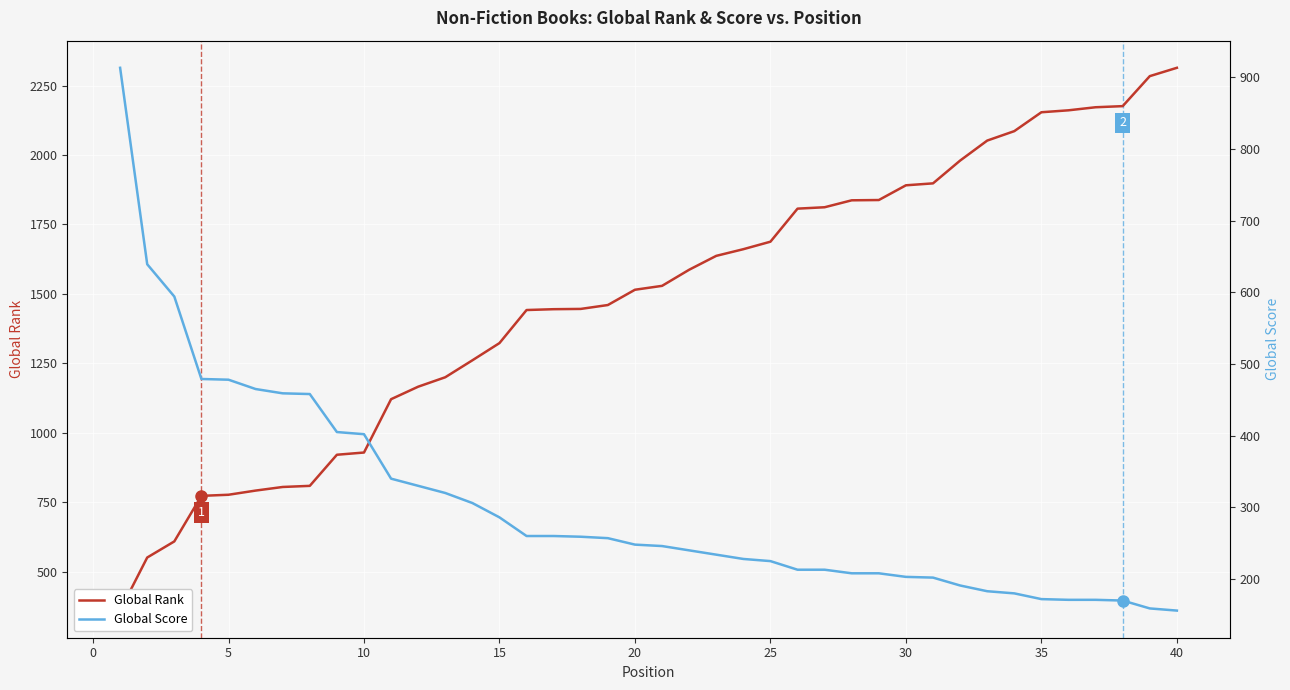

How many lines are shown in the chart?

2